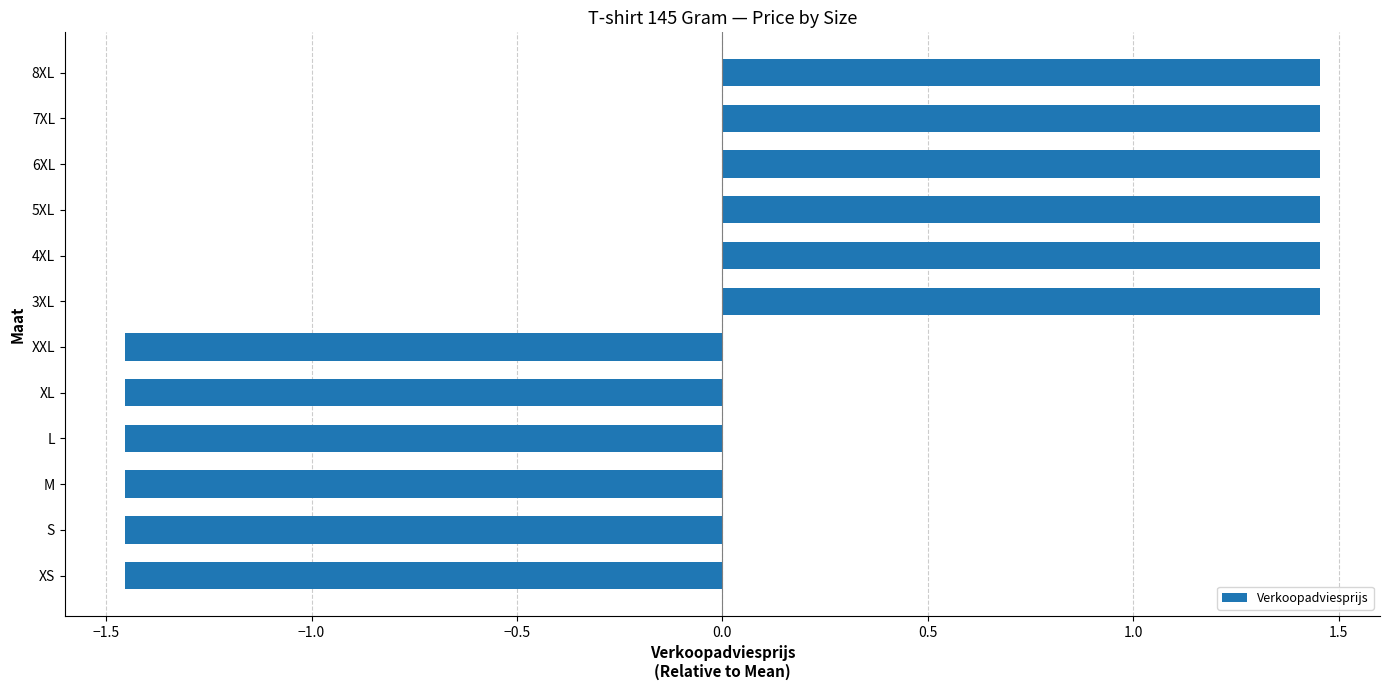

True or false: the data shows 2.2 at 5XL.

False